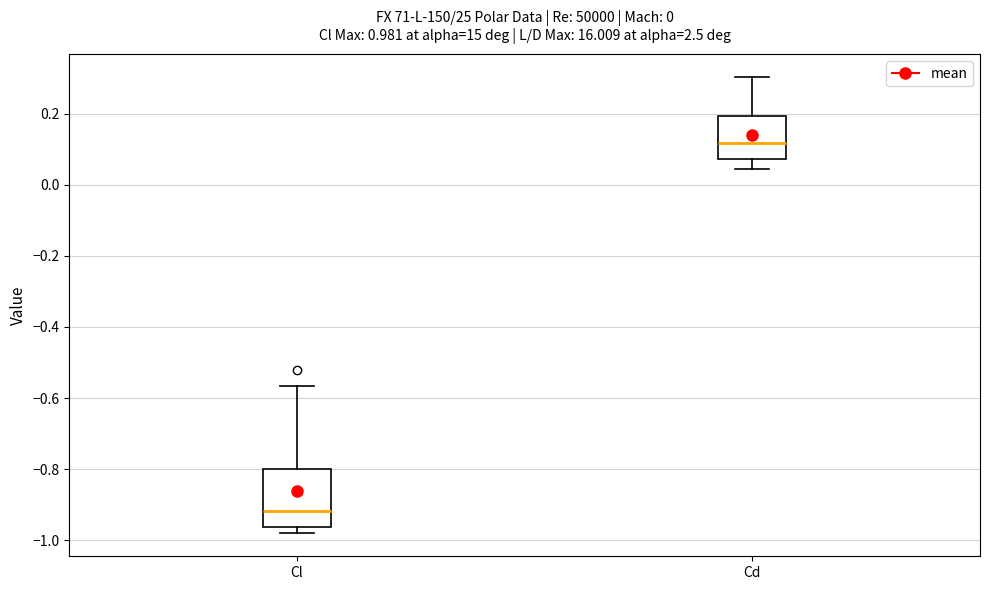

Which box has the highest median line?

Cd